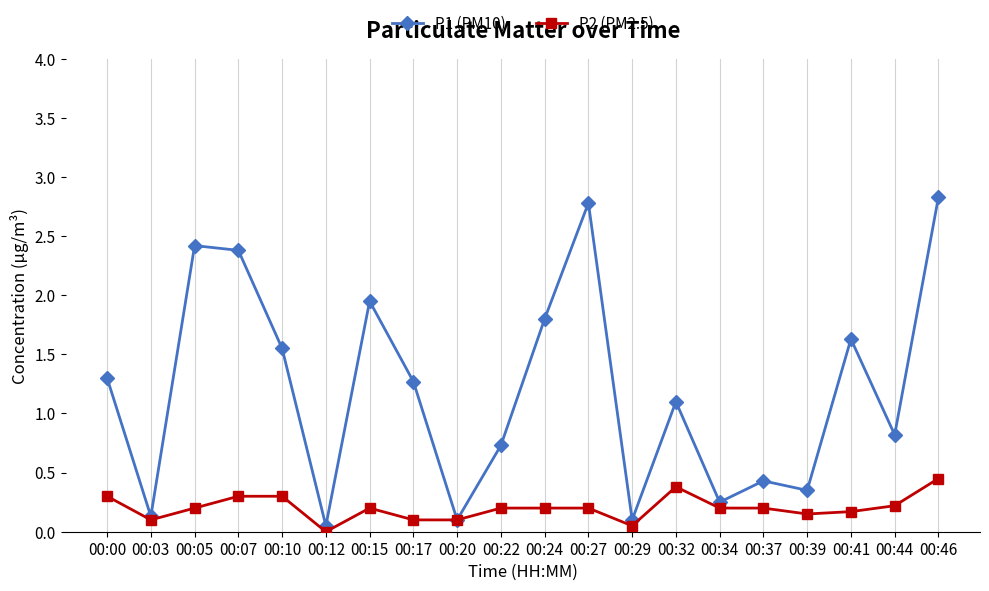

Which series has the widest spread of values?

P1 (PM10)